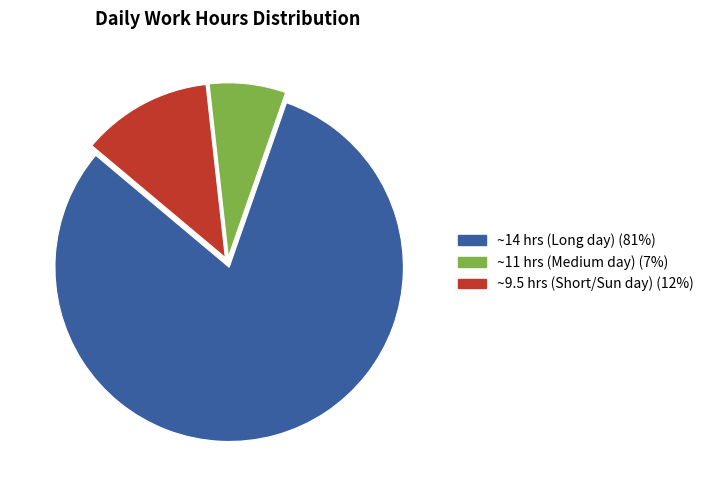

True or false: ~11 hrs (Medium day) (7%) accounts for 1% of the total.

False